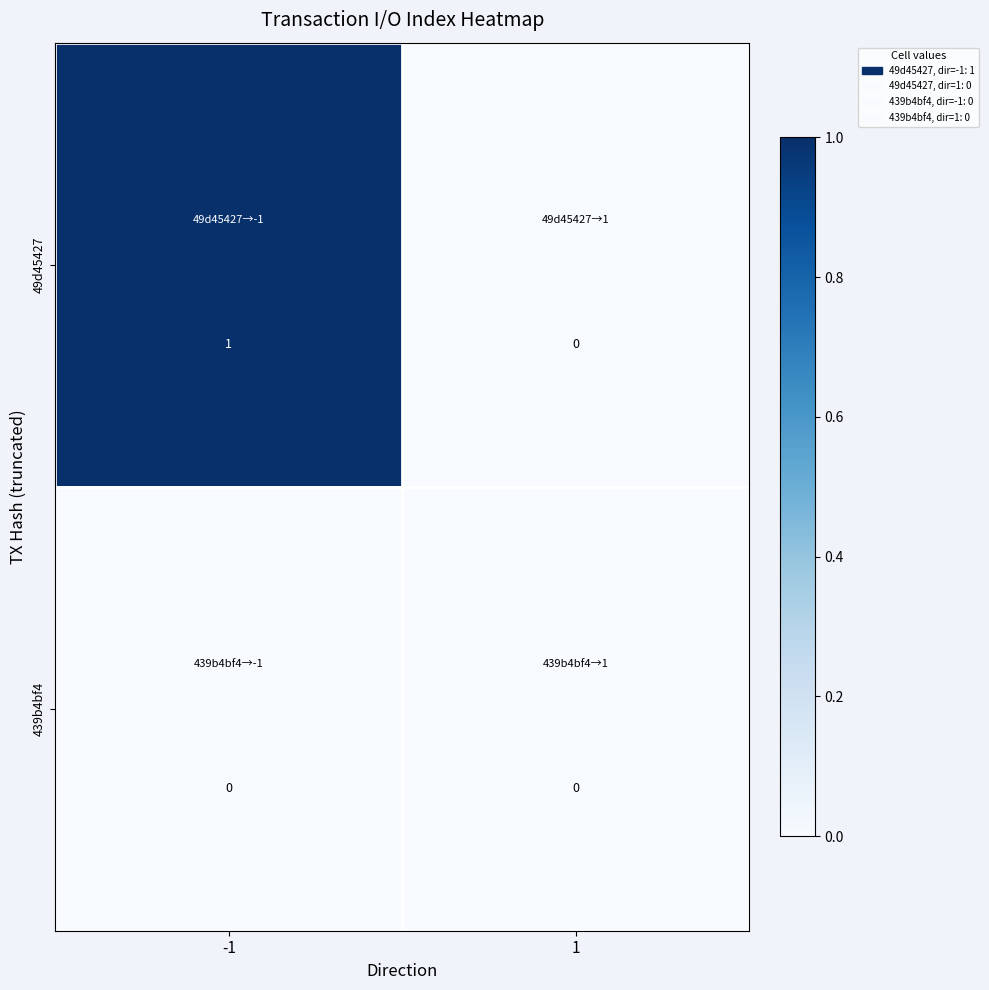

Reading left to right, list all the values displayed in this chart.

49d45427: -1=1	1=0
439b4bf4: -1=0	1=0